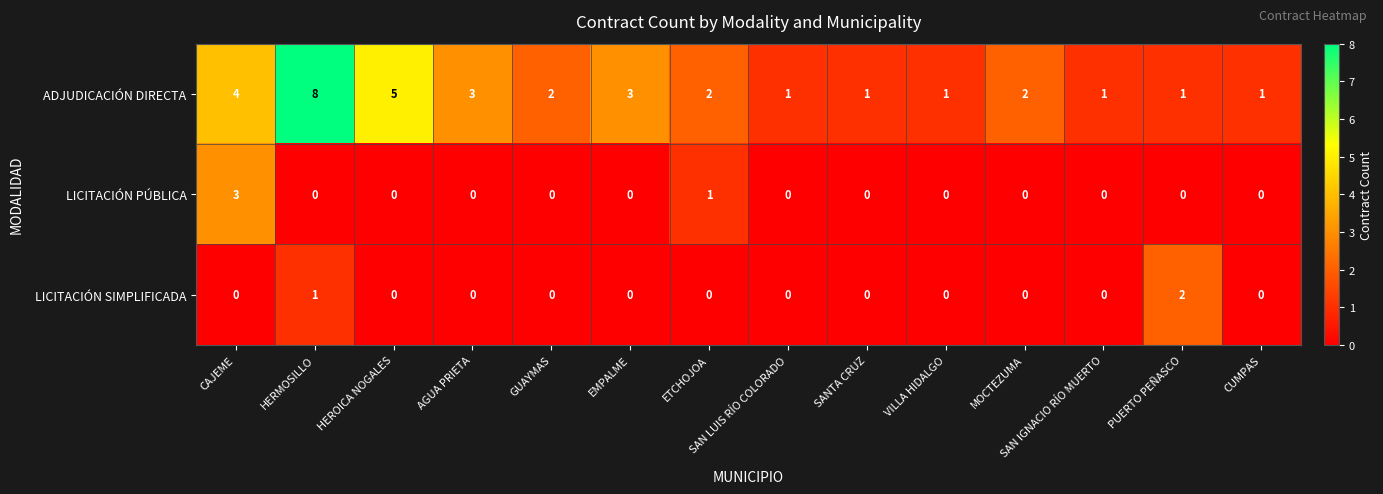

Read the ADJUDICACIÓN DIRECTA value at EMPALME.

3